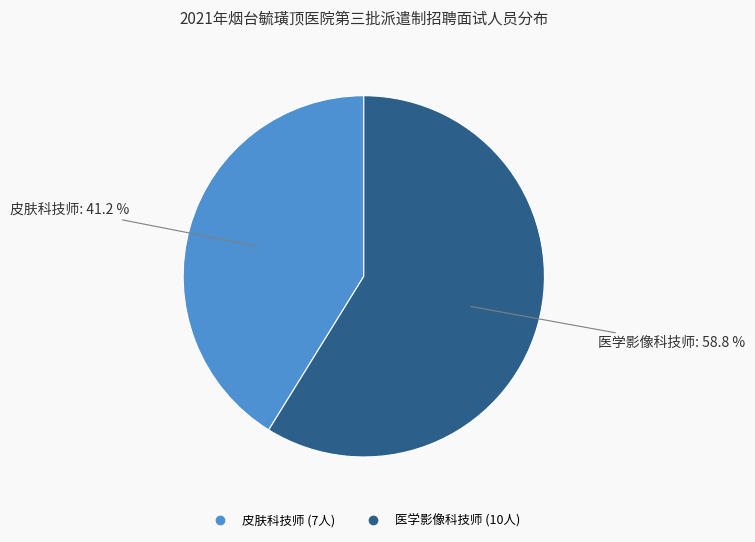

Rank the categories by value from lowest to highest.

皮肤科技师, 医学影像科技师